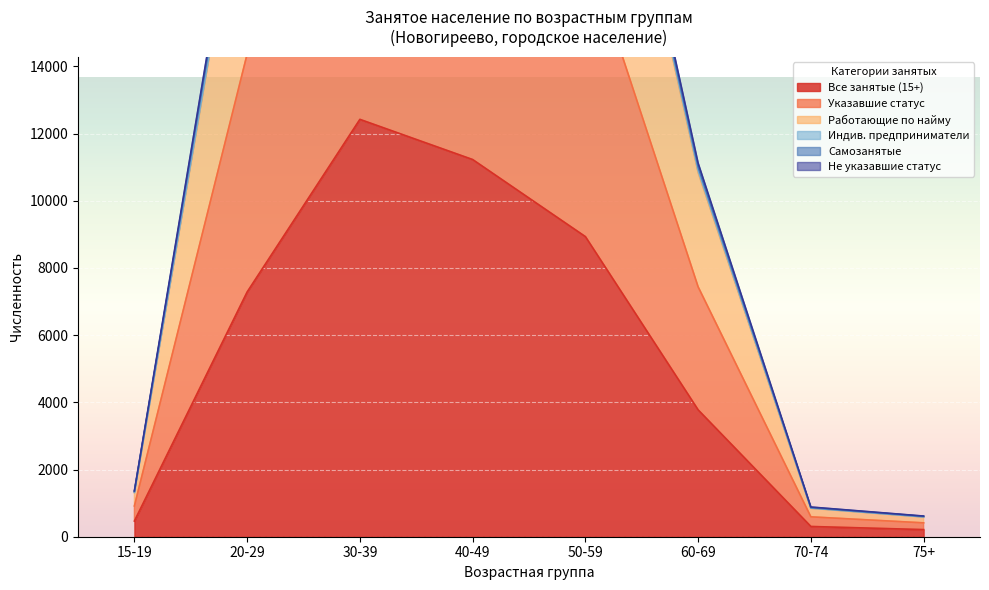

At which label is Указавшие статус closest to 18514?

20-29